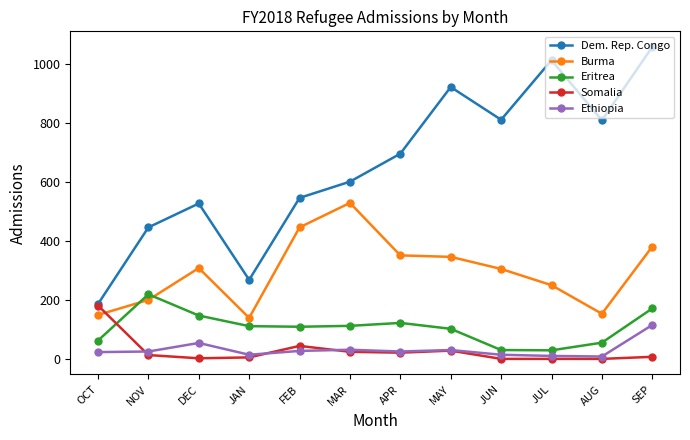

At how many categories does at least one series exceed 160?

12